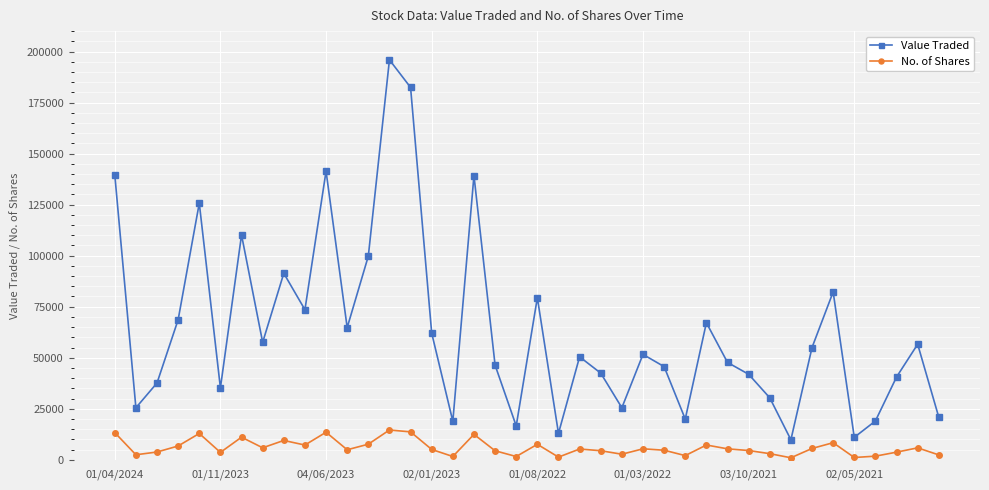

How many interior local valleys does the Value Traded series have?

12